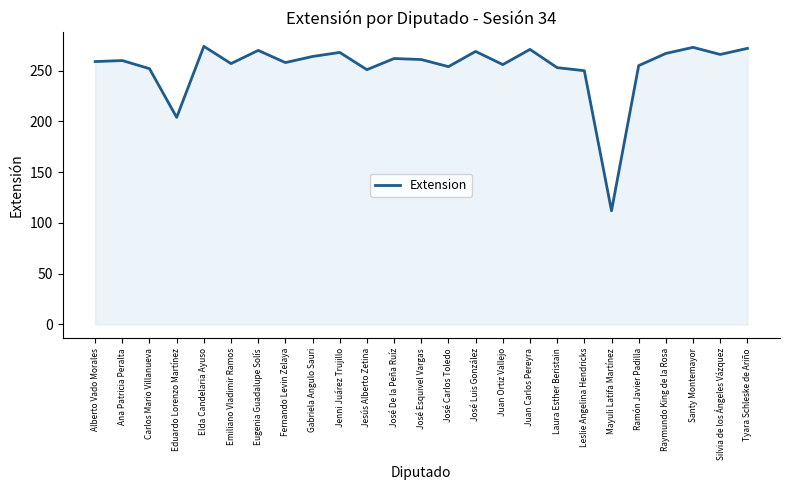

At which category does the chart reach its minimum across all series?

Mayuli Latifa Martínez